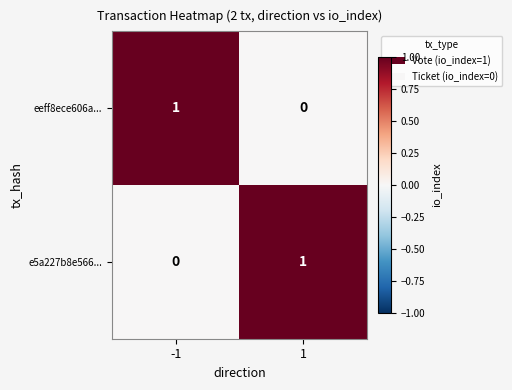

Reading left to right, list all the values displayed in this chart.

eeff8ece606a...: -1=1	1=0
e5a227b8e566...: -1=0	1=1